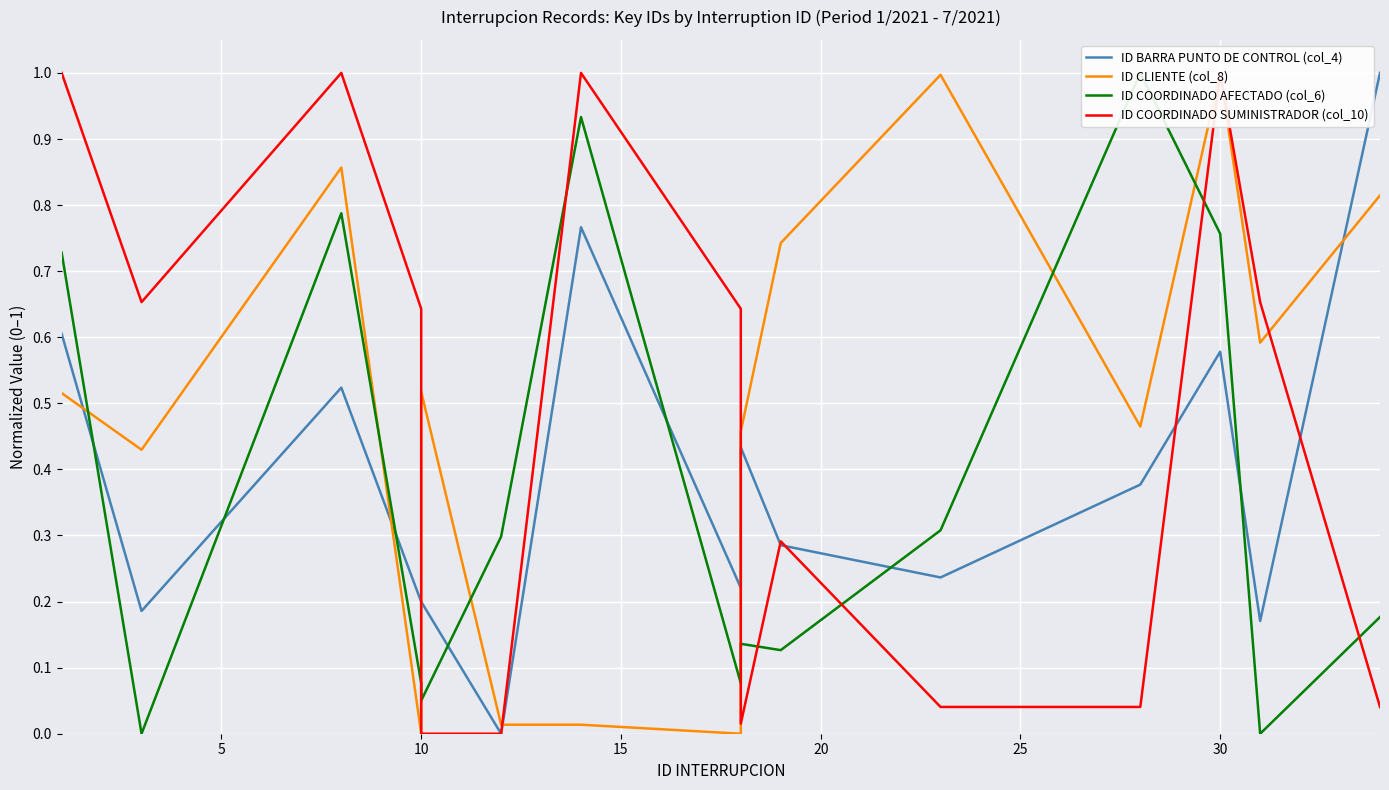

What is the sum of all ID BARRA PUNTO DE CONTROL (col_4) values?

5.8